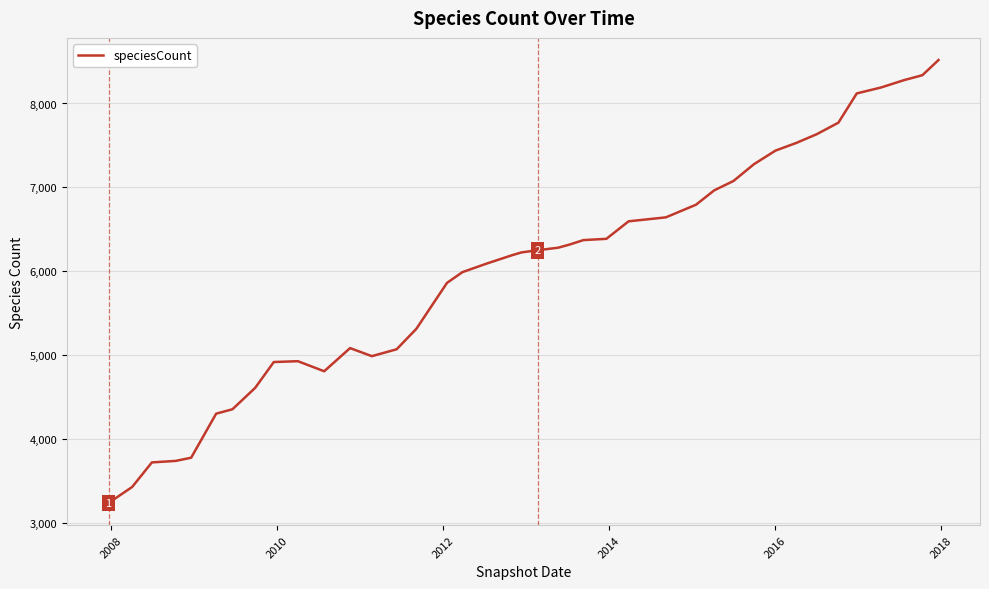

What is the greatest value displayed?

8518